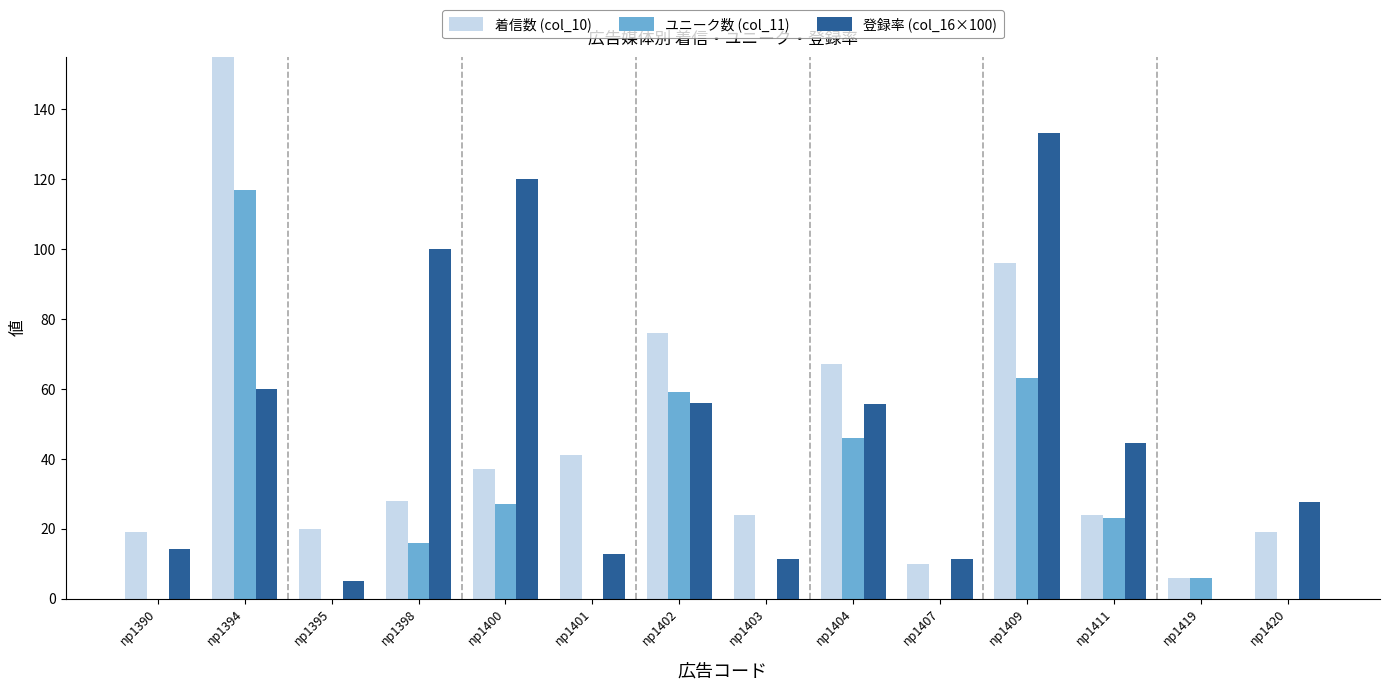

Is the value of 登録率 (col_16×100) at np1390 greater than the value of 着信数 (col_10) at np1420?

No